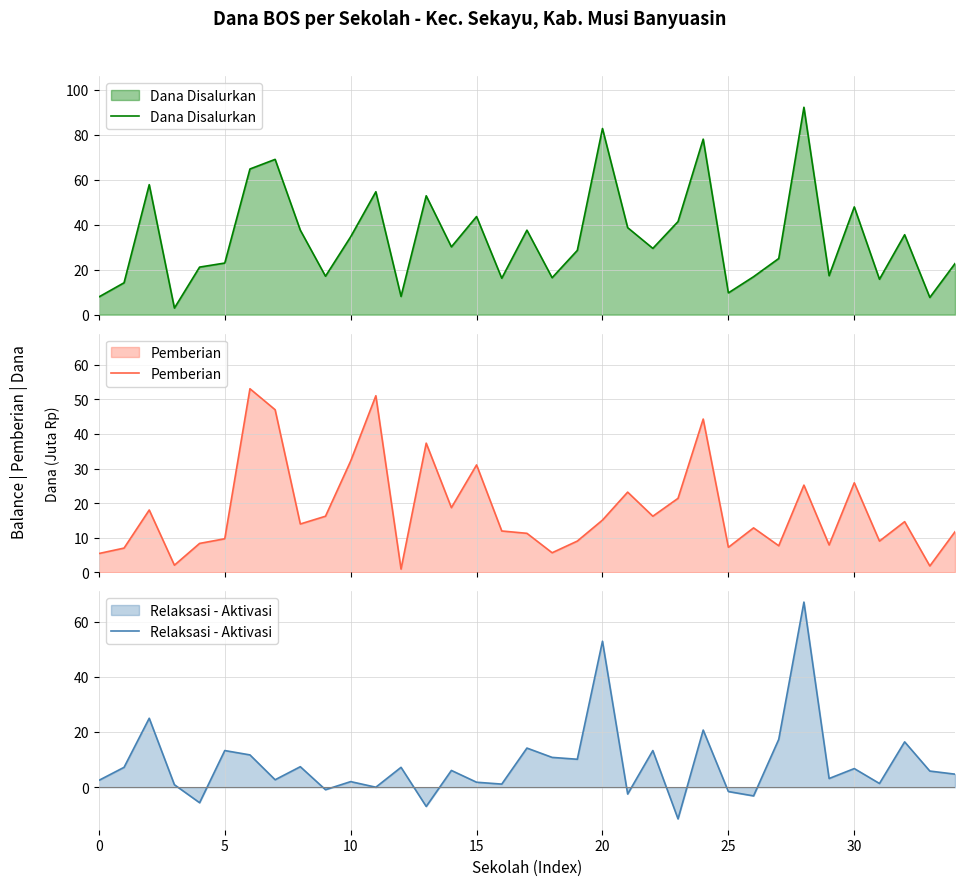

The Relaksasi - Aktivasi series shows 19.0 at 5. True or false?

False